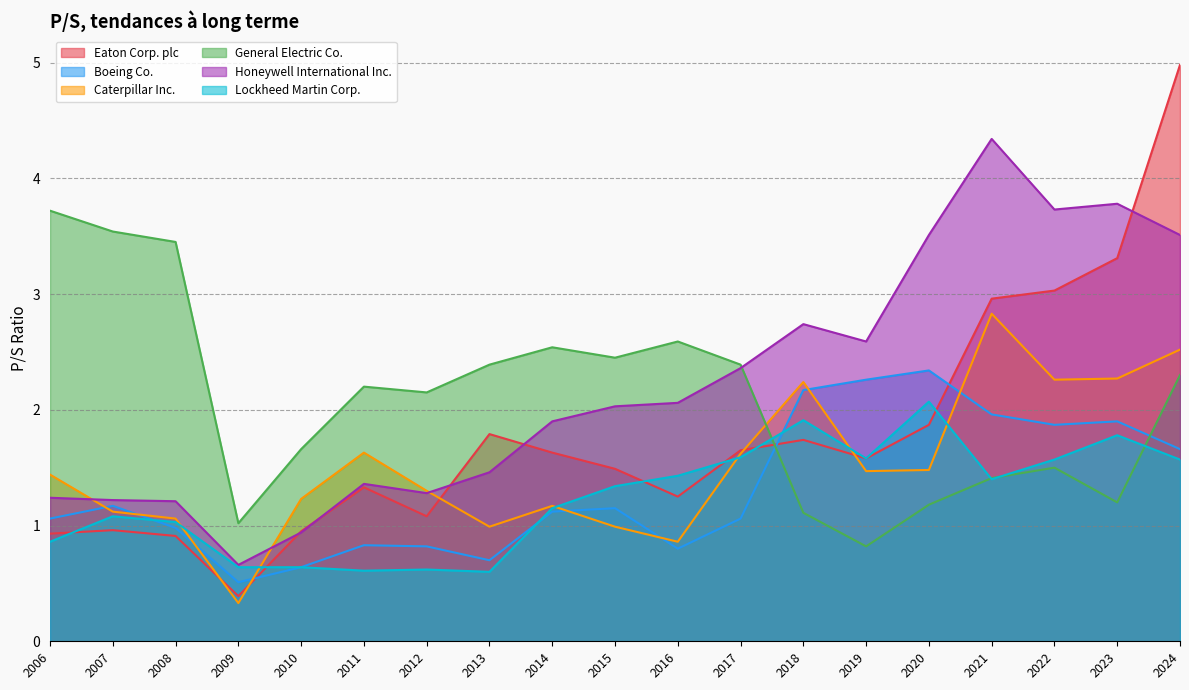

Rank the series by their maximum value, from highest to lowest.

Eaton Corp. plc, Honeywell International Inc., General Electric Co., Caterpillar Inc., Boeing Co., Lockheed Martin Corp.